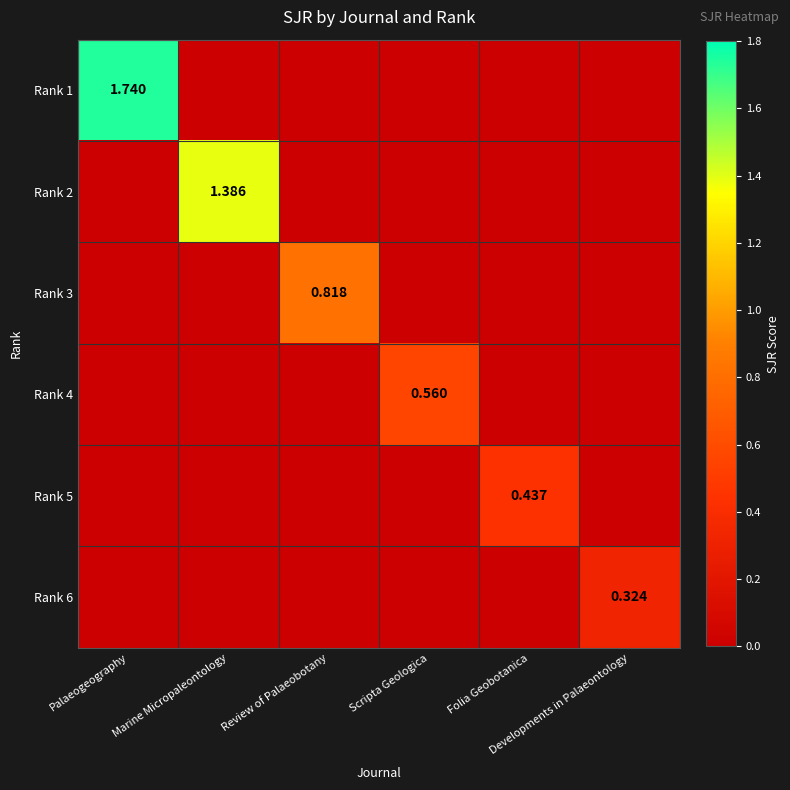

Between Palaeogeography and Folia Geobotanica, which series saw the biggest shift?

Rank 1